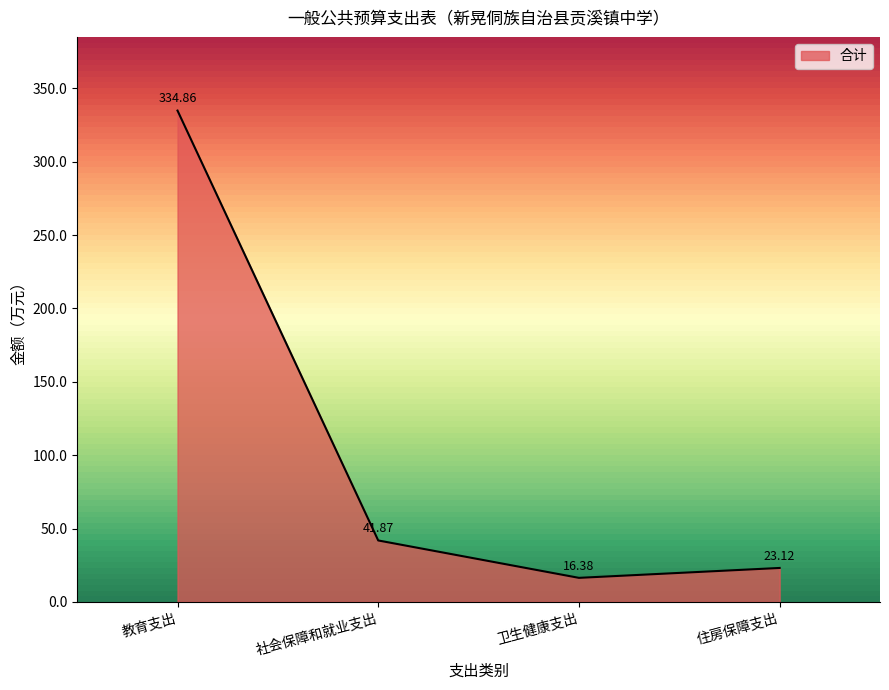

True or false: the data shows 4.3 at 卫生健康支出.

False